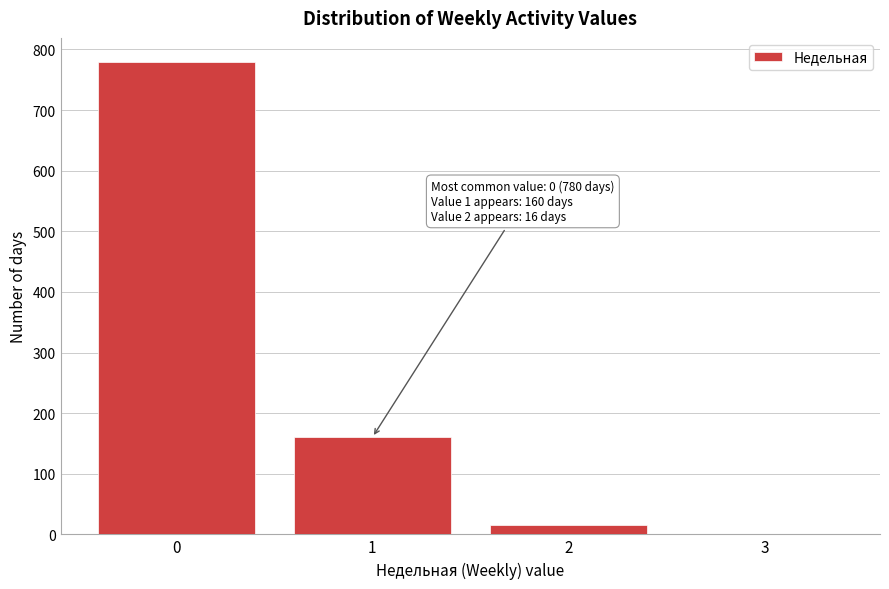

Reading left to right, extract all data points from this chart.

0=780	1=160	2=16	3=0